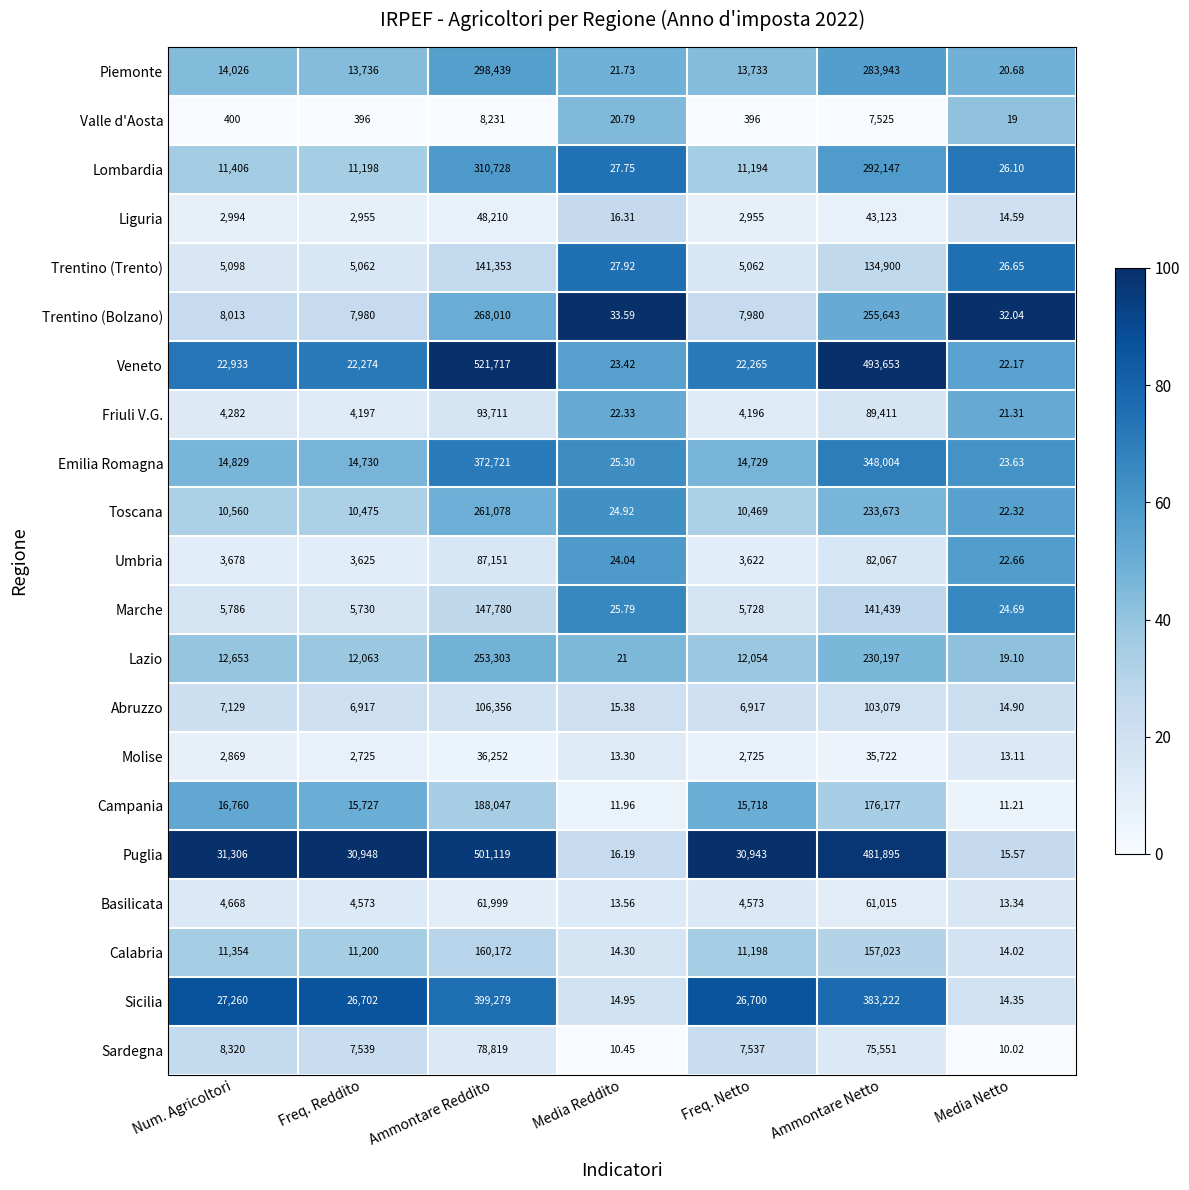

Which label corresponds to the largest value in the chart?

Ammontare Reddito